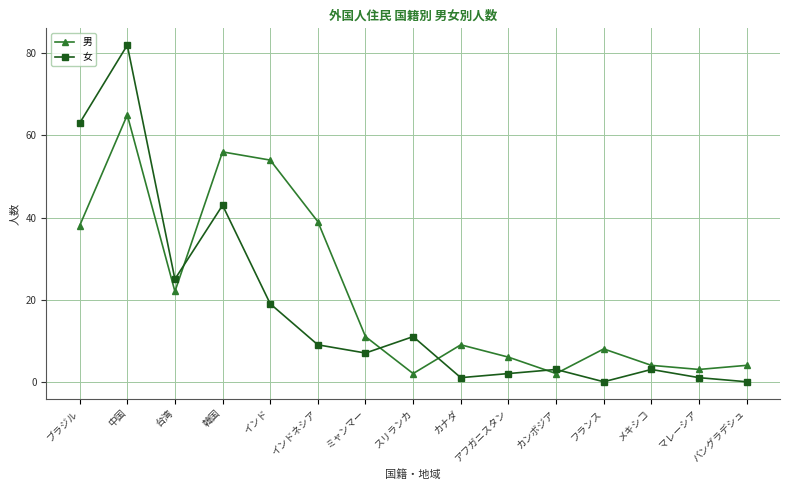

The 男 series shows 4 at バングラデシュ. True or false?

True